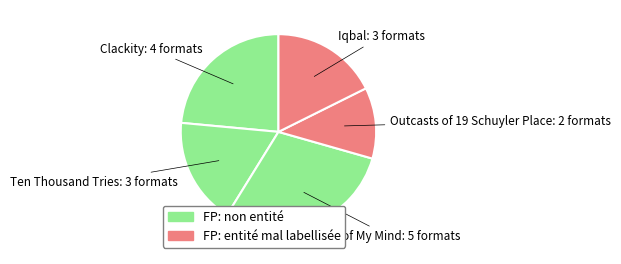

How many slices are in this pie chart?

5